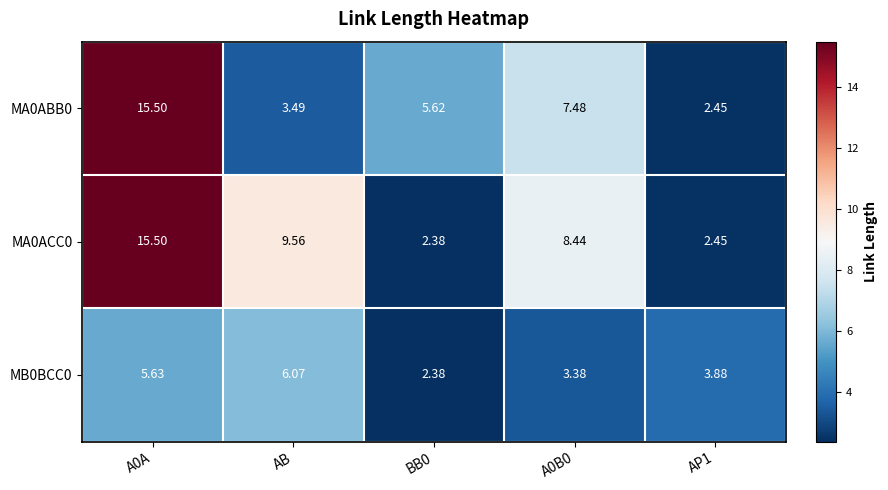

Which series has the largest range (max minus min)?

MA0ACC0